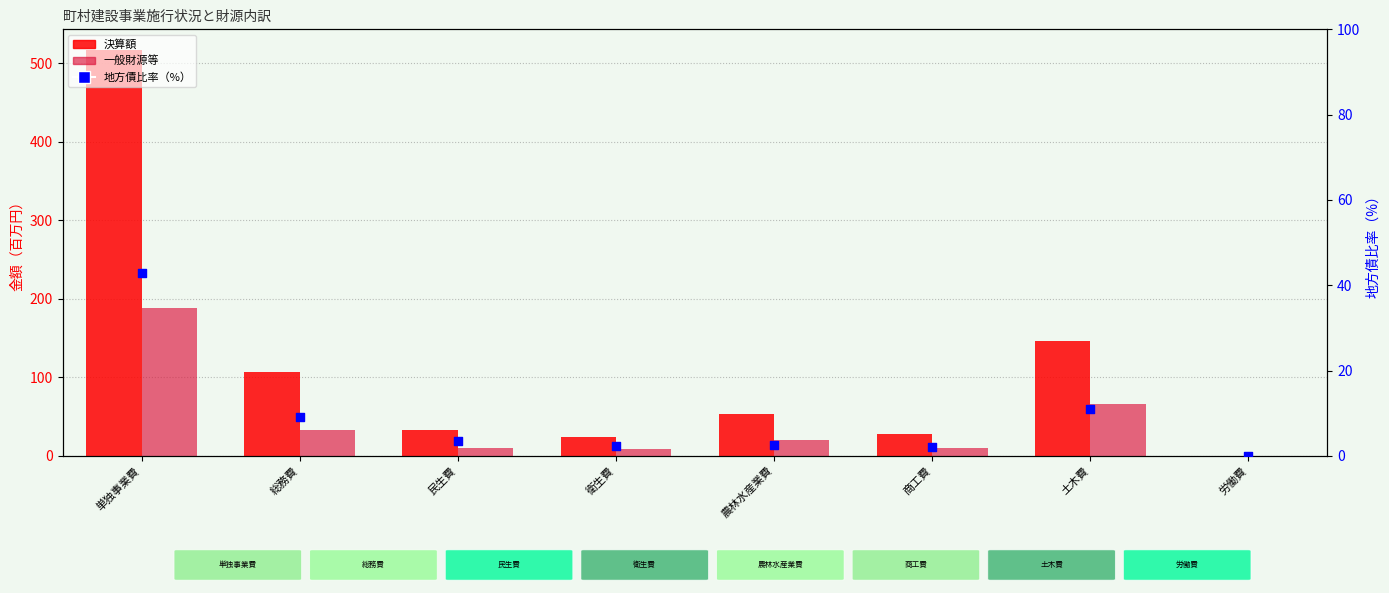

Which series has the largest Y range (max minus min)?

決算額